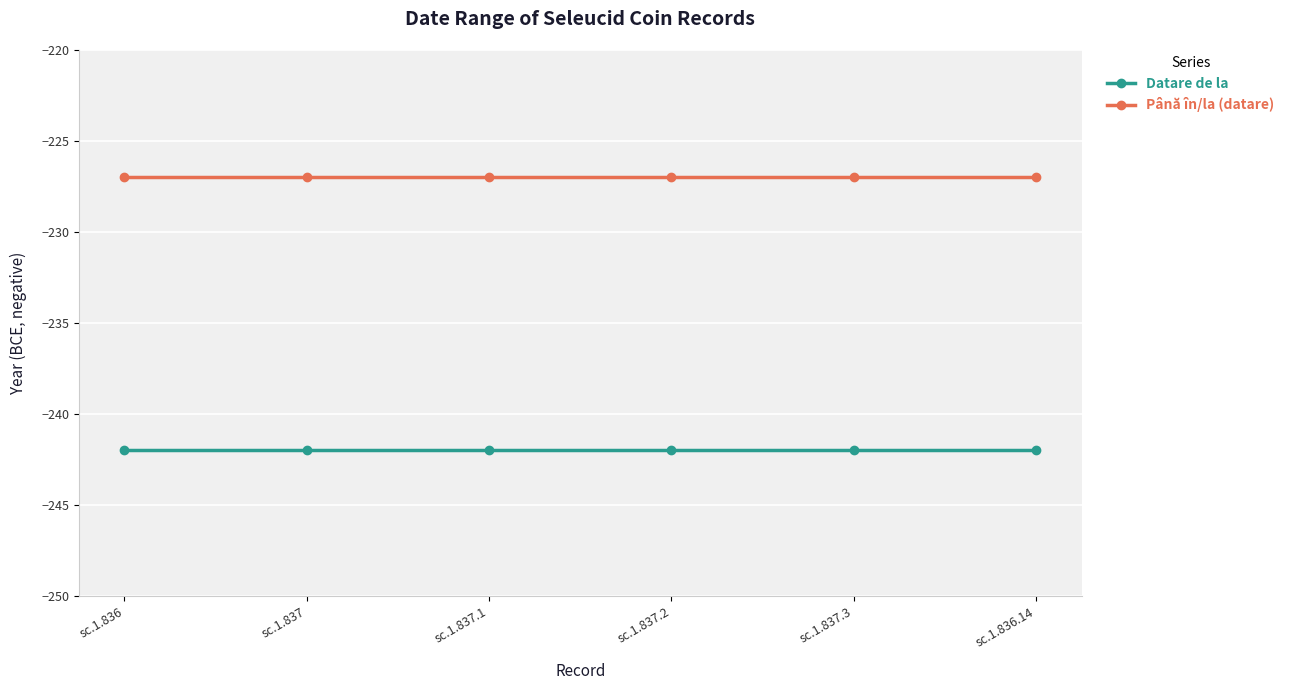

Which series has the largest total across all categories?

Până în/la (datare)